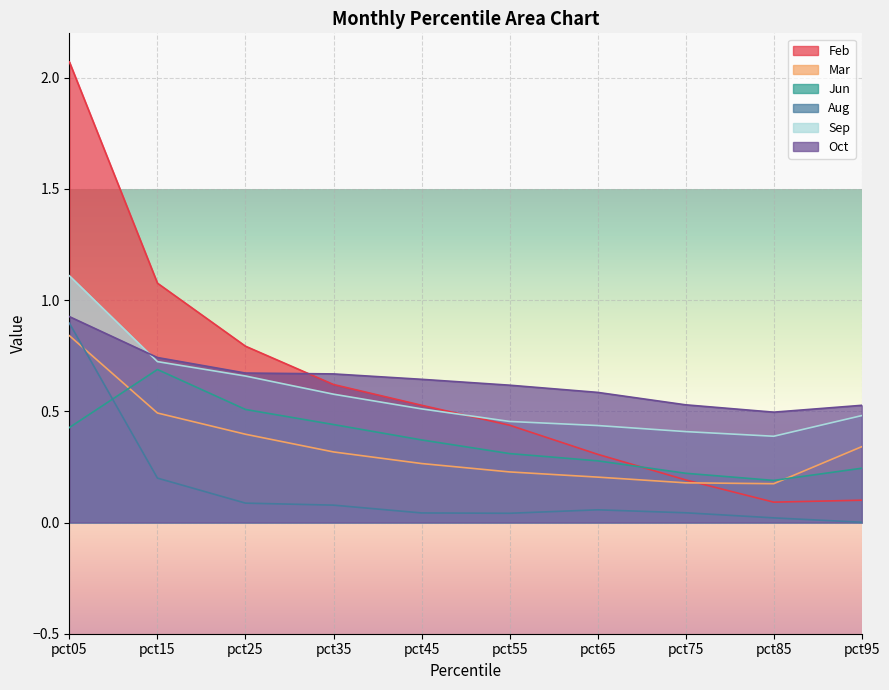

Is it true that Mar equals 0.2 at pct75?

True